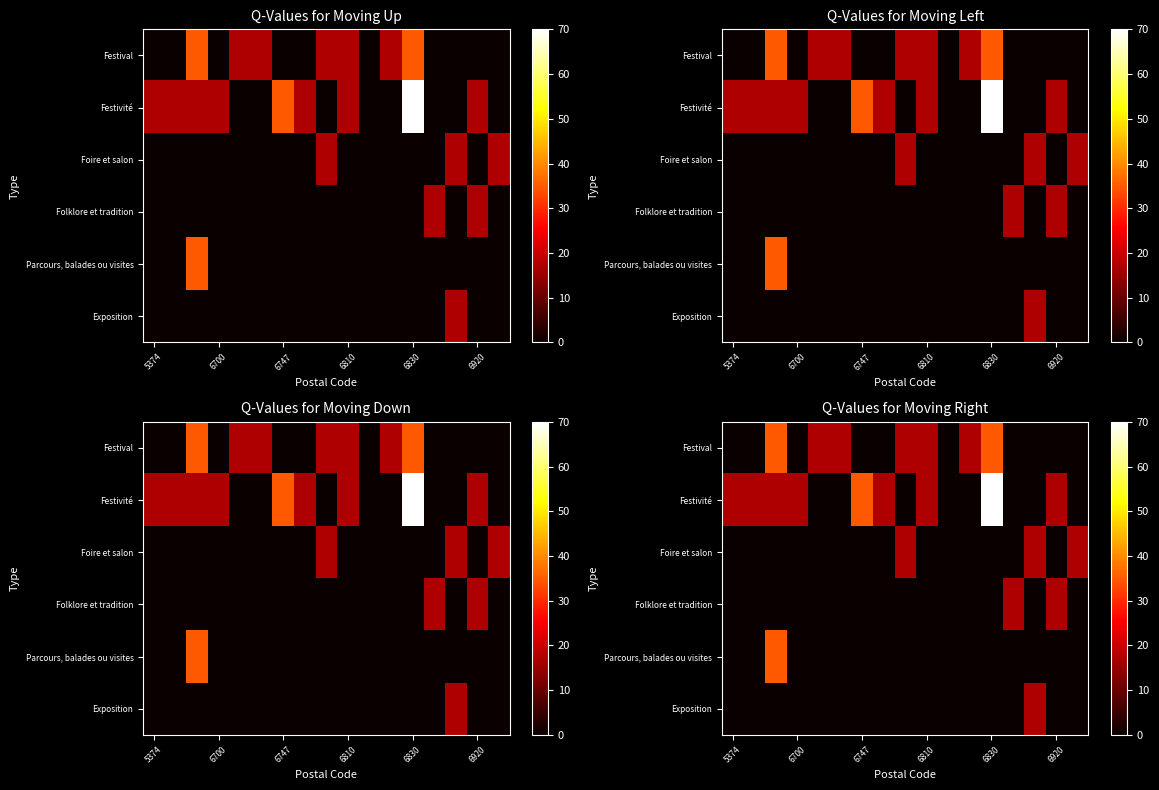

How many data points does each series have?

17